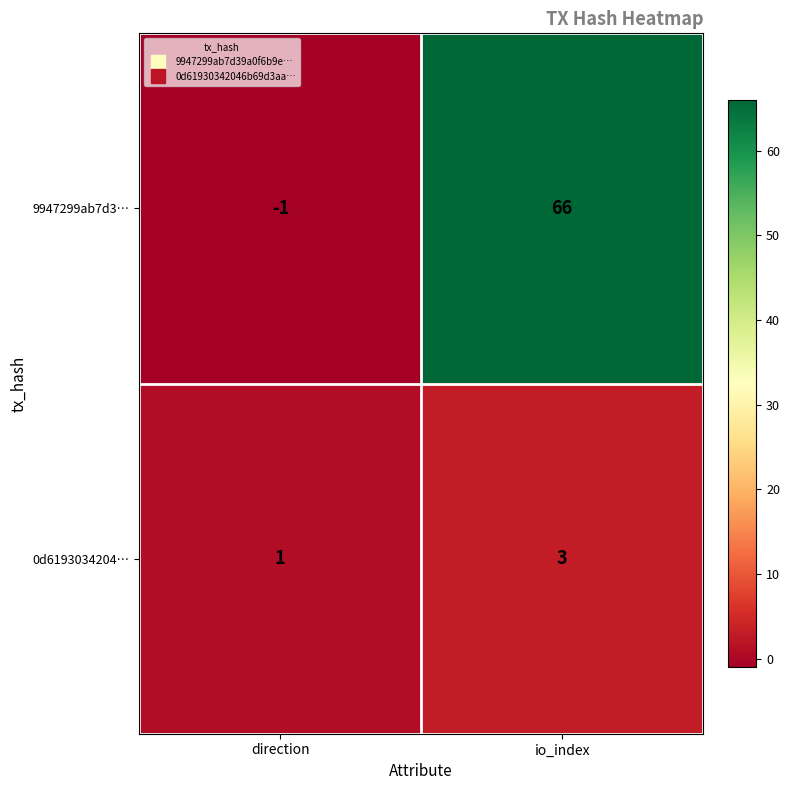

At which label does 9947299ab7d3… reach its minimum?

direction